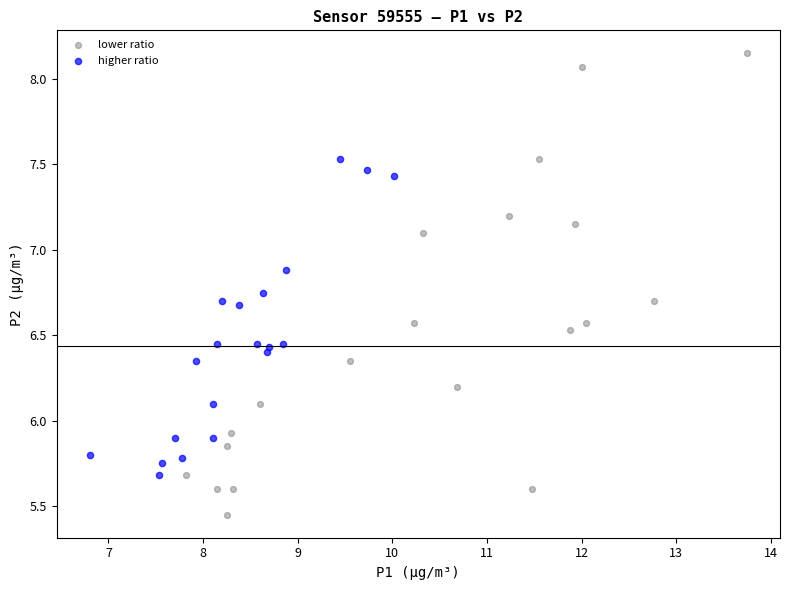

Which series reaches the maximum Y coordinate?

lower ratio